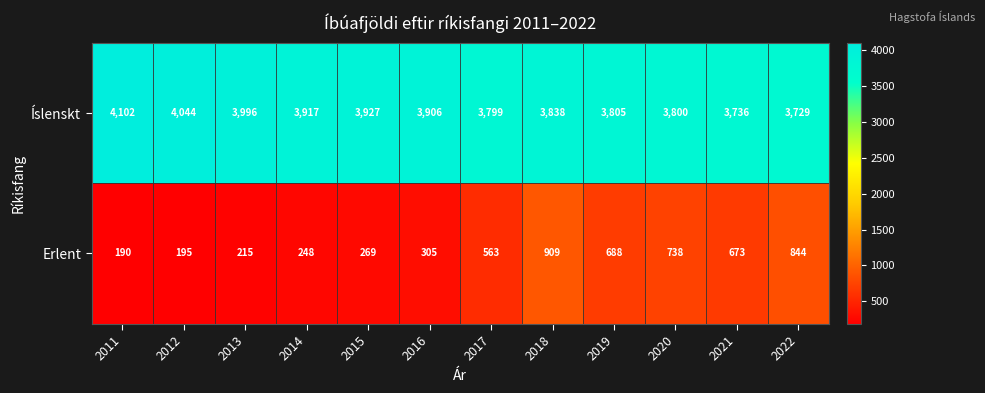

What value does the Íslenskt series have at 2017, to the nearest 5?

3800